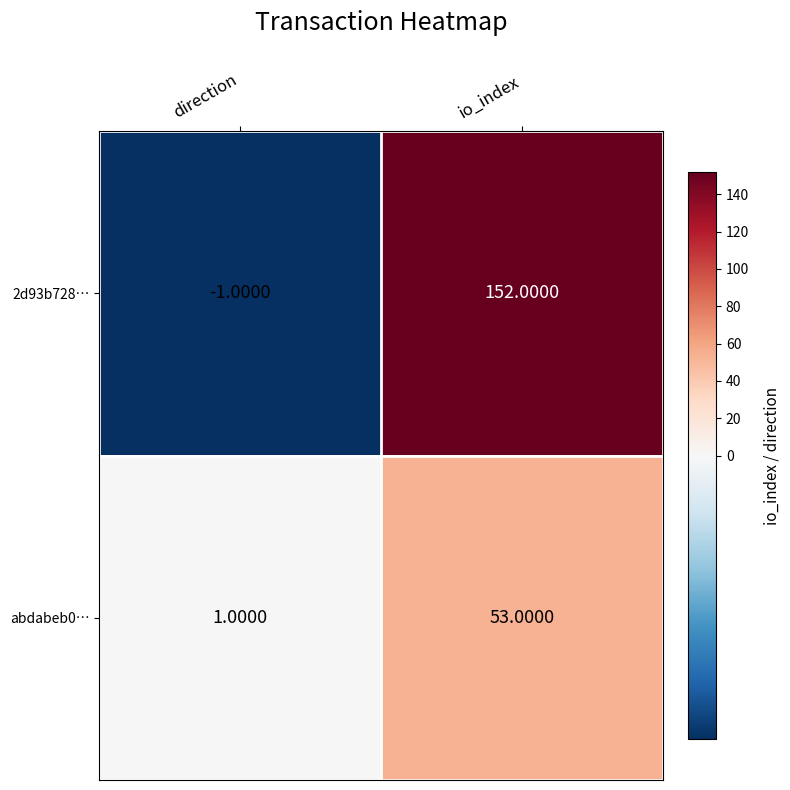

At which category does the chart reach its minimum across all series?

direction